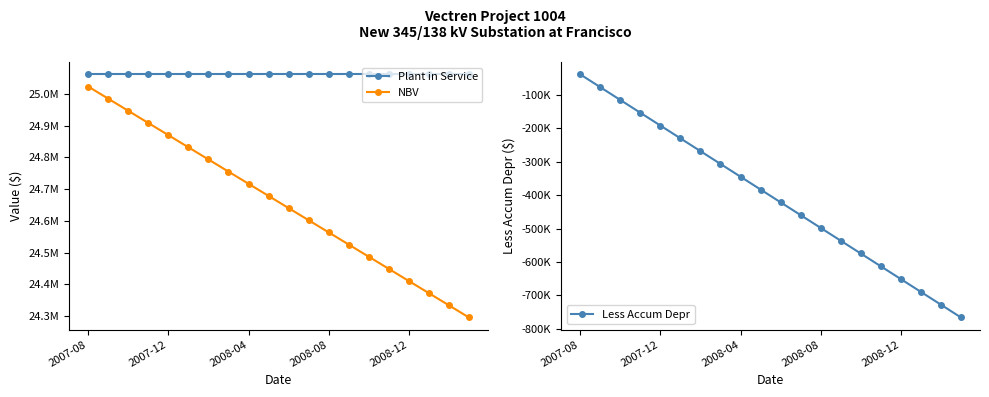

Does the chart display data point markers on the line(s)?

Yes